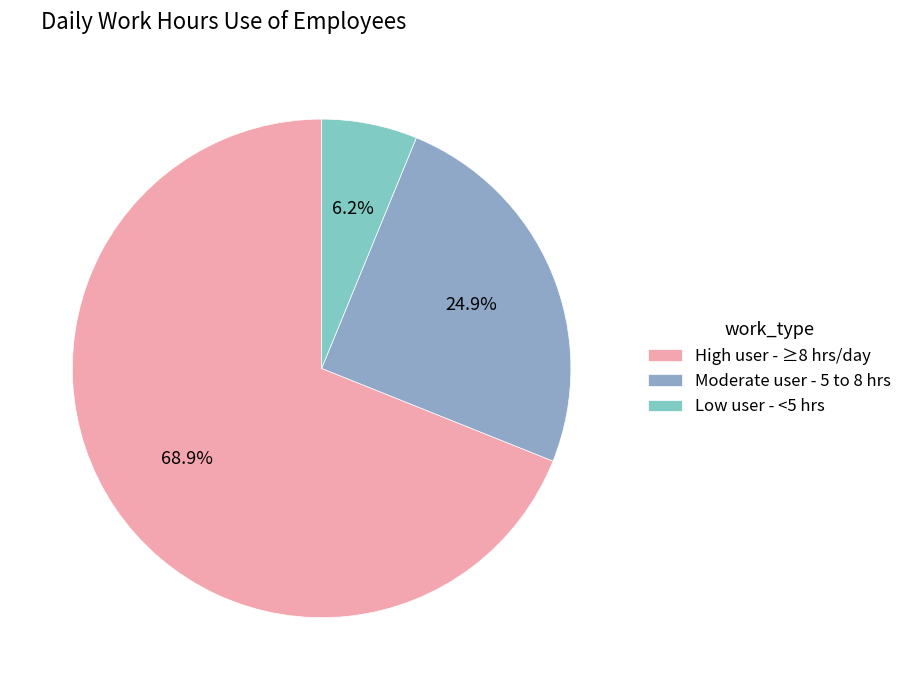

Is there a majority slice in this chart?

Yes